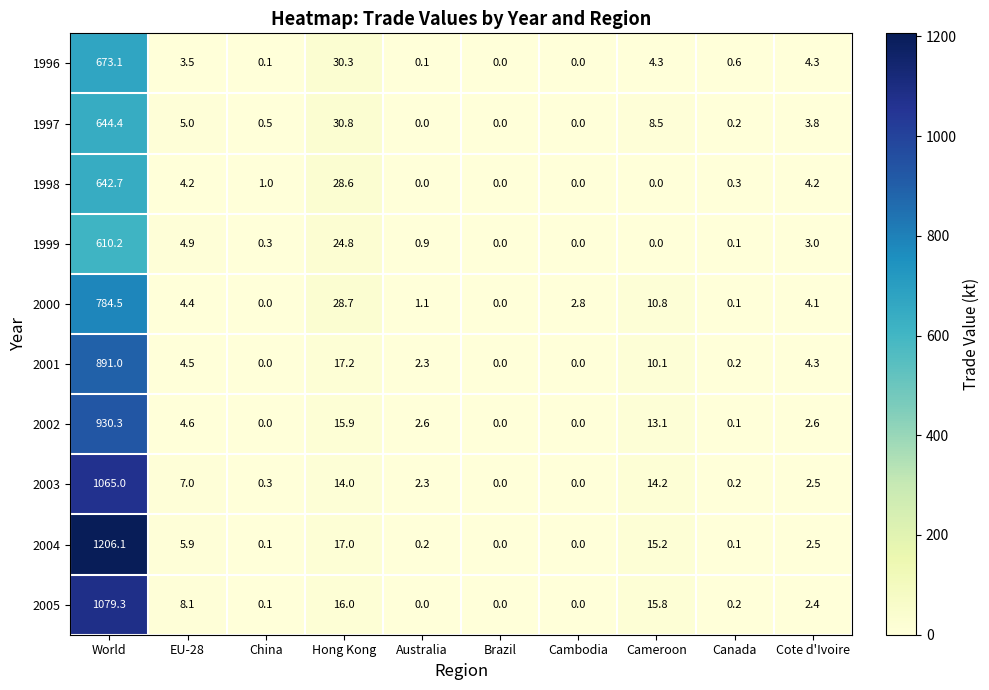

Where is 1996 nearest to the value 336?

Hong Kong